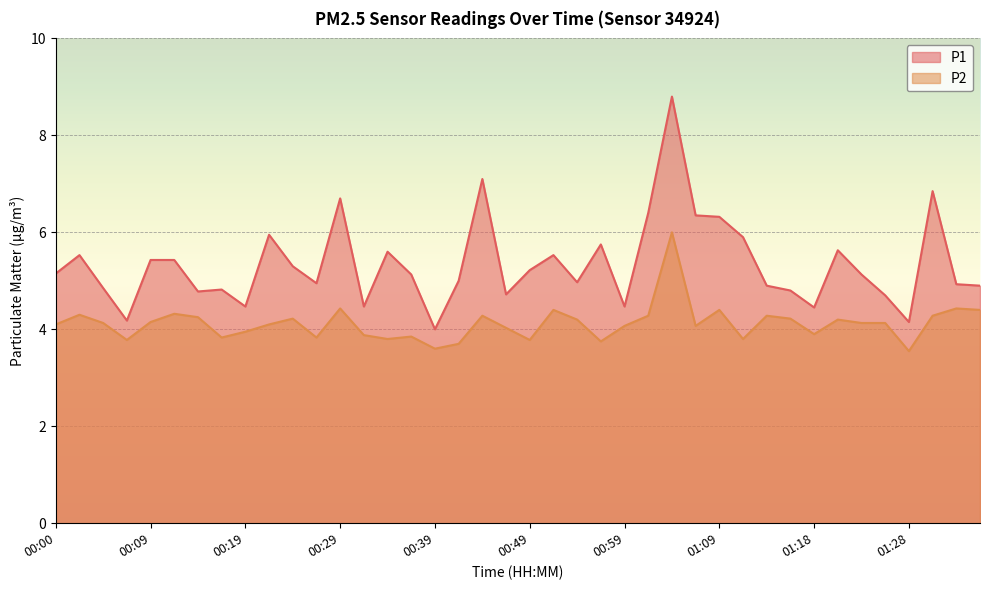

Reading left to right, extract all data points from this chart.

P1: 00:00=5.2	00:02=5.5	00:04=4.8	00:07=4.2	00:09=5.4	00:12=5.4	00:14=4.8	00:17=4.8	00:19=4.5	00:22=6.0	00:24=5.3	00:27=5.0	00:29=6.7	00:32=4.5	00:34=5.6	00:36=5.1	00:39=4.0	00:41=5.0	00:44=7.1	00:46=4.7	00:49=5.2	00:51=5.5	00:54=5.0	00:56=5.8	00:59=4.5	01:01=6.4	01:04=8.8	01:06=6.3	01:09=6.3	01:11=5.9	01:13=4.9	01:16=4.8	01:18=4.5	01:21=5.6	01:23=5.1	01:26=4.7	01:28=4.2	01:31=6.8	01:33=4.9	01:35=4.9
P2: 00:00=4.1	00:02=4.3	00:04=4.1	00:07=3.8	00:09=4.2	00:12=4.3	00:14=4.2	00:17=3.8	00:19=4.0	00:22=4.1	00:24=4.2	00:27=3.8	00:29=4.4	00:32=3.9	00:34=3.8	00:36=3.9	00:39=3.6	00:41=3.7	00:44=4.3	00:46=4.0	00:49=3.8	00:51=4.4	00:54=4.2	00:56=3.8	00:59=4.1	01:01=4.3	01:04=6.0	01:06=4.1	01:09=4.4	01:11=3.8	01:13=4.3	01:16=4.2	01:18=3.9	01:21=4.2	01:23=4.1	01:26=4.1	01:28=3.5	01:31=4.3	01:33=4.4	01:35=4.4